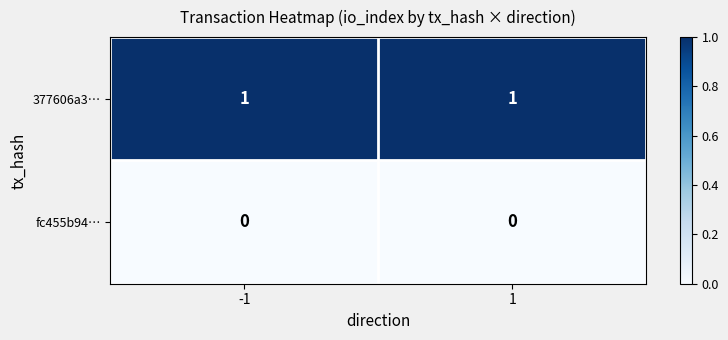

At 1, list the series in order from largest to smallest.

377606a3…, fc455b94…